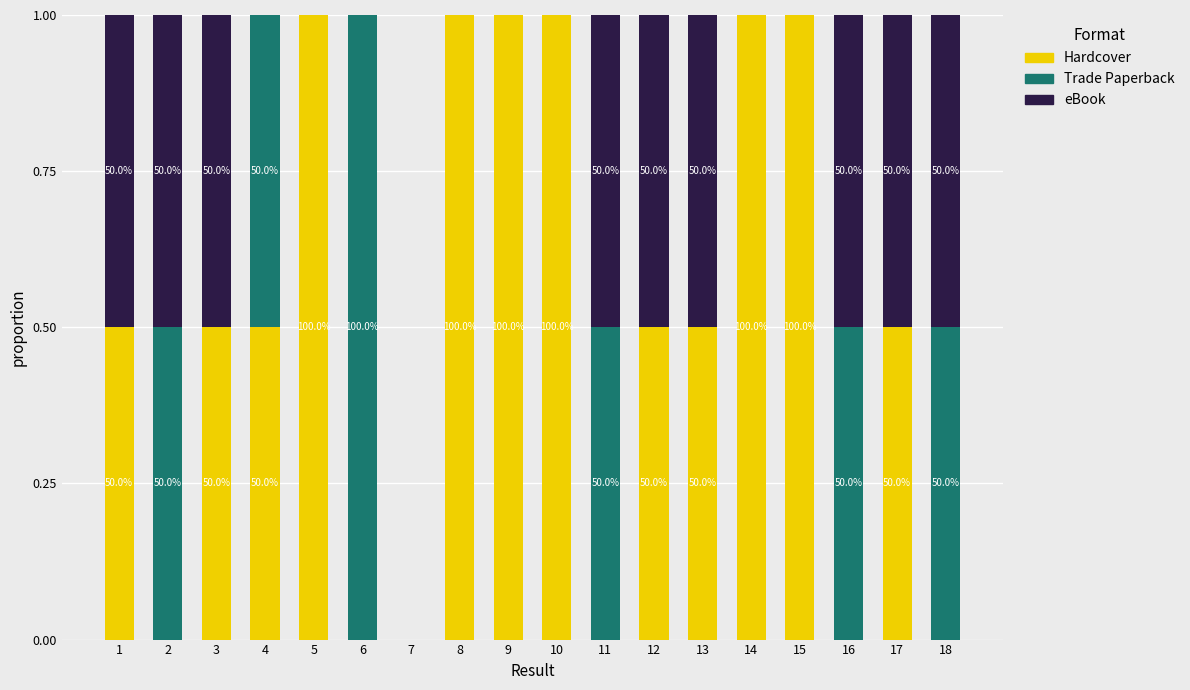

What is the difference between the maximum and second lowest values in the eBook series?

0.5